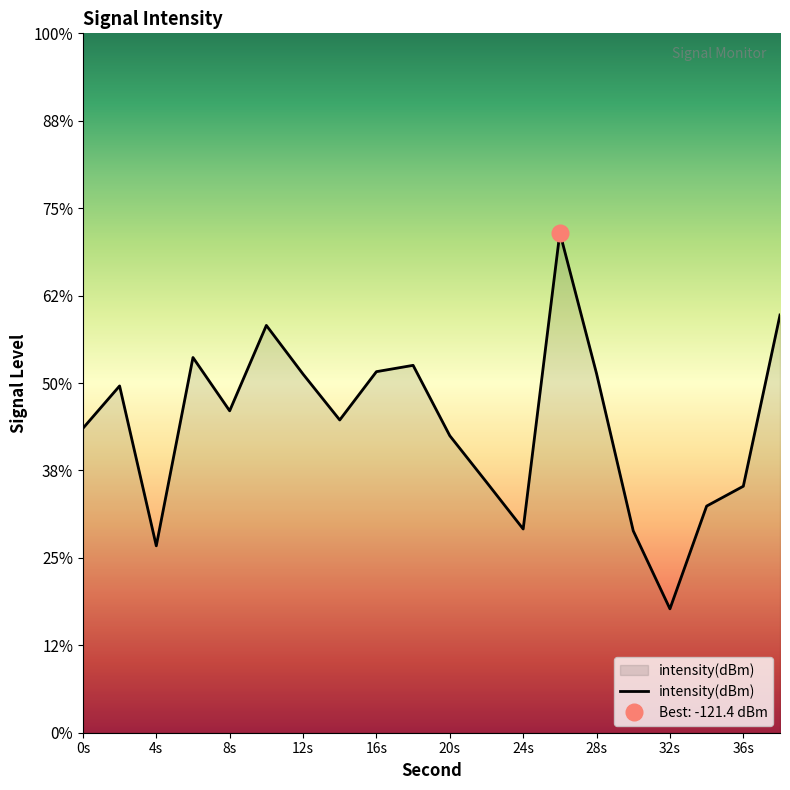

Rank the categories by value from lowest to highest.

32, 4, 30, 24, 34, 36, 22, 20, 0, 14, 8, 2, 12, 28, 16, 18, 6, 10, 38, 26